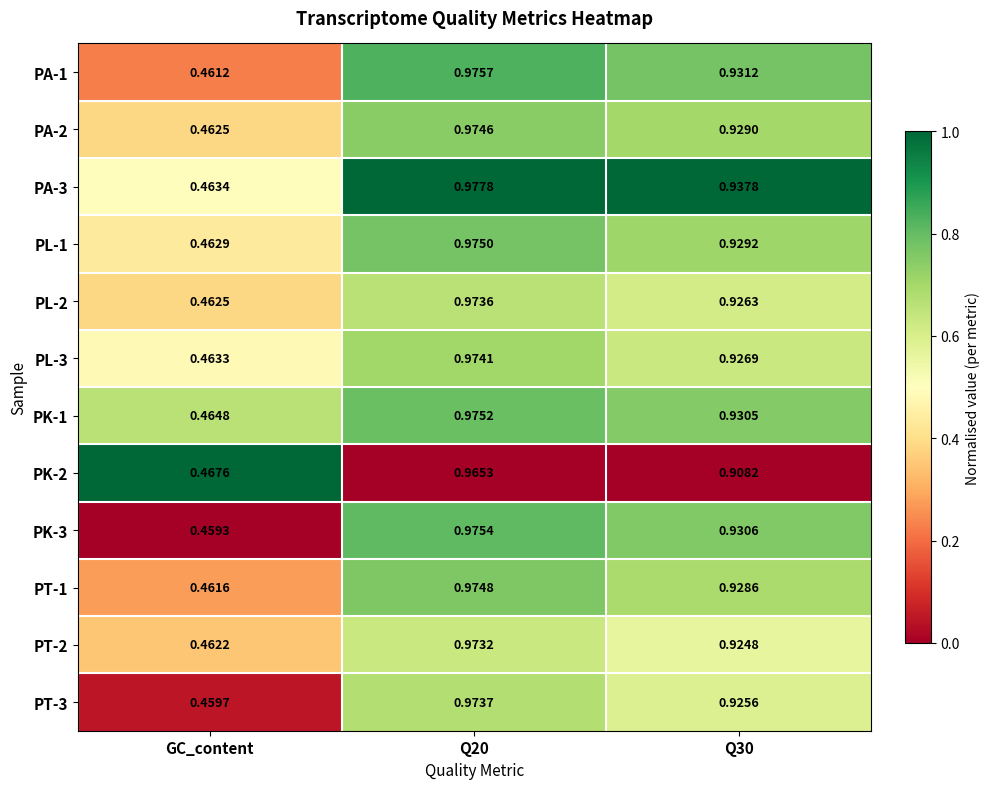

Which series has the largest range (max minus min)?

PK-3